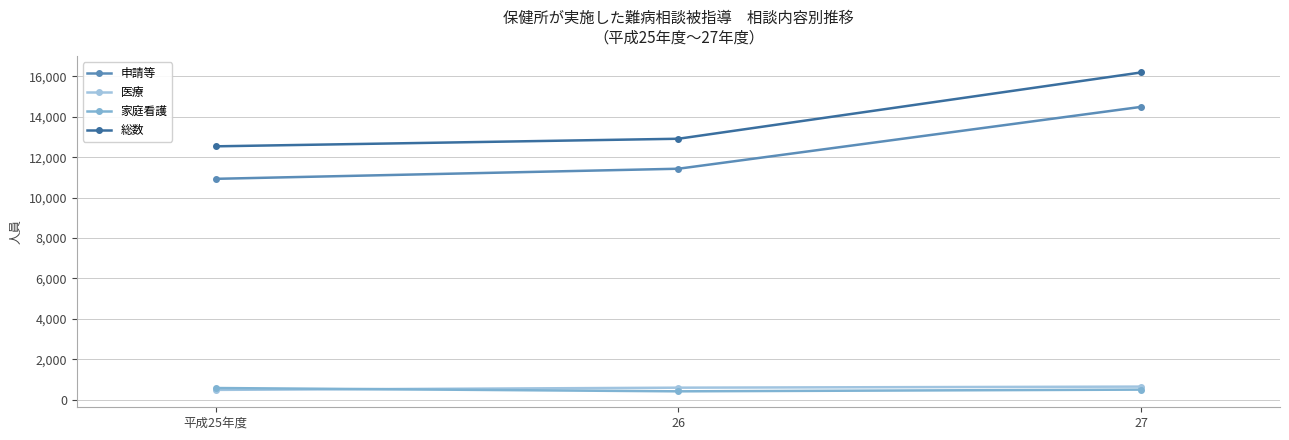

What is the total value across all series at 平成25年度?

24513